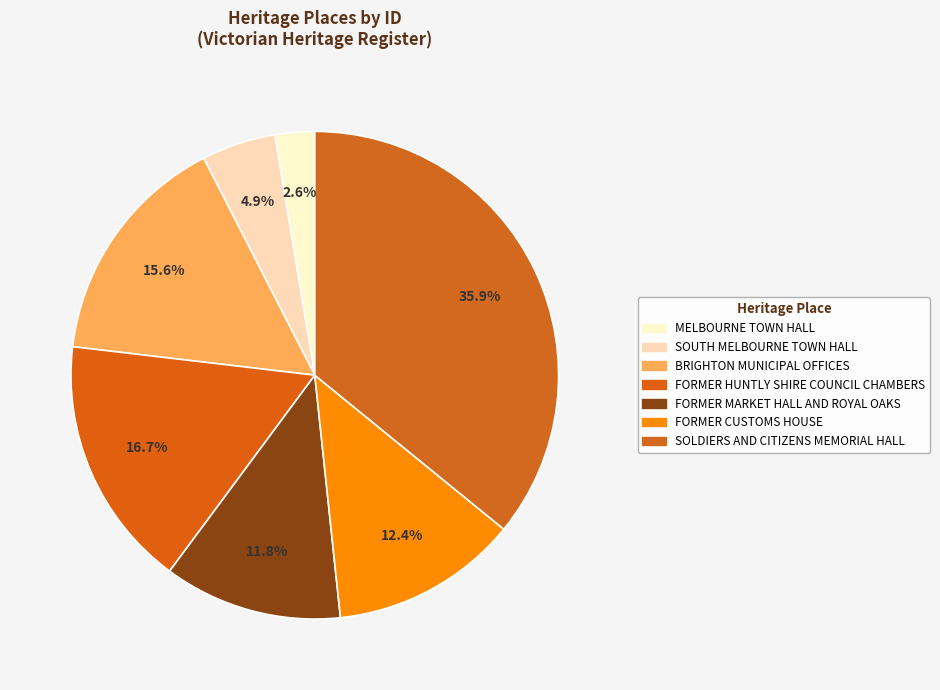

To the nearest percent, what portion does SOLDIERS AND CITIZENS MEMORIAL HALL represent?

36%